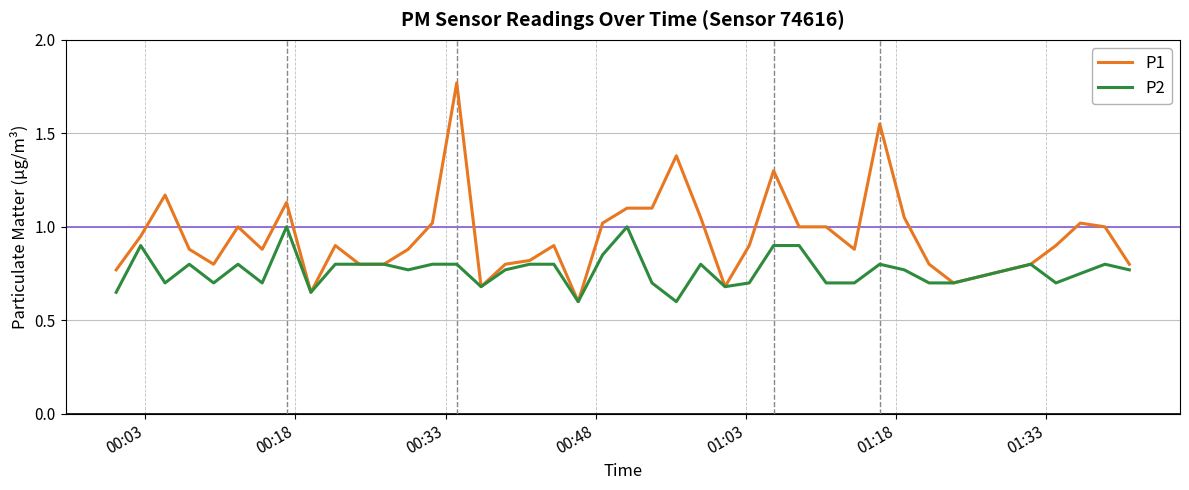

What is the sum of all P2 values?

30.6